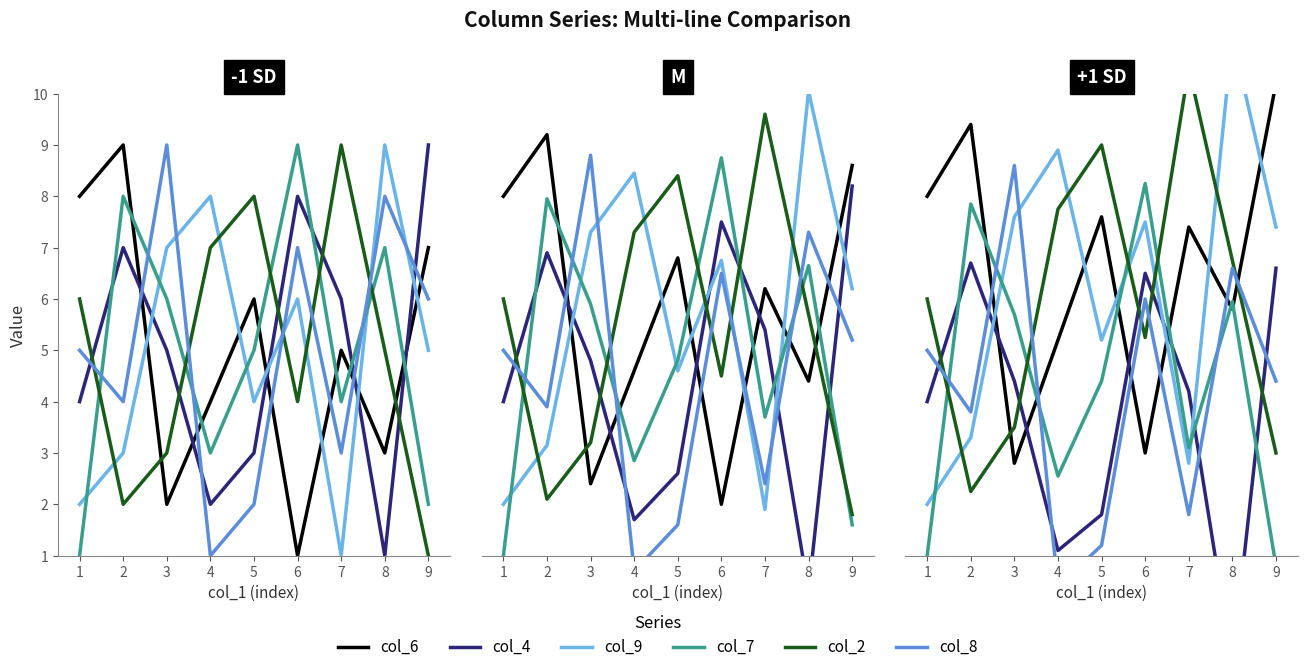

True or false: col_7 and col_2 intersect in this chart.

True